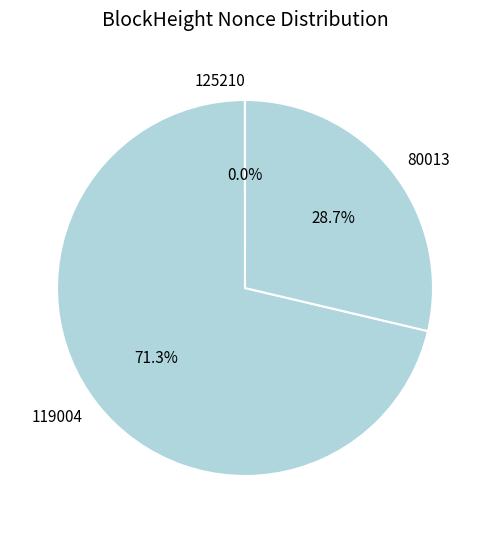

Which slice represents more than half of the pie?

119004